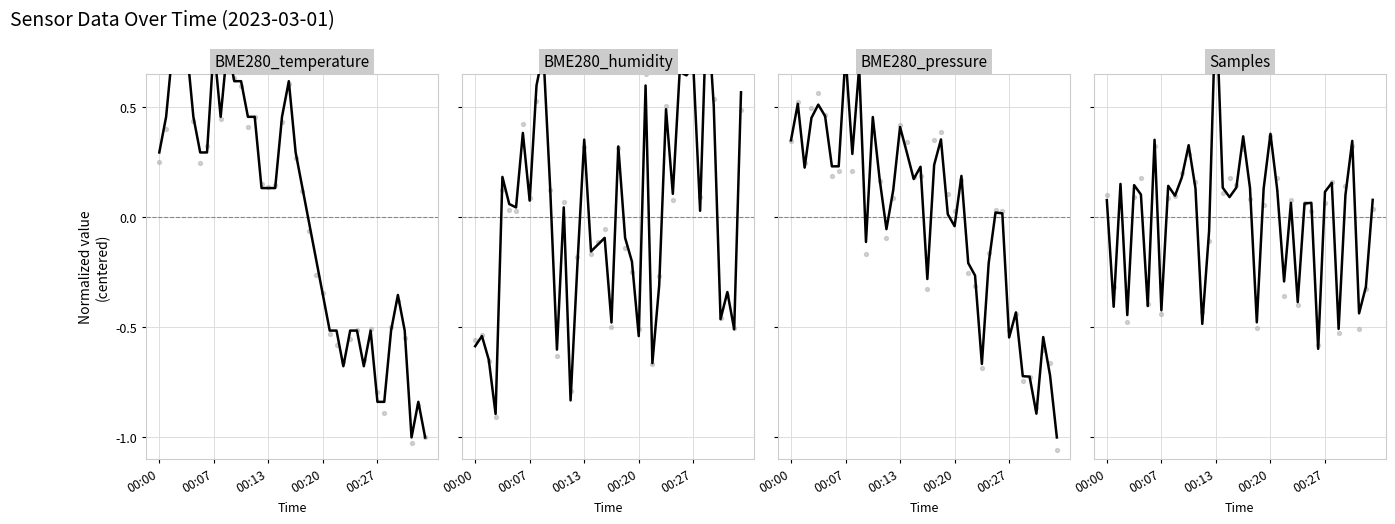

Which series contains the highest Y value?

Samples